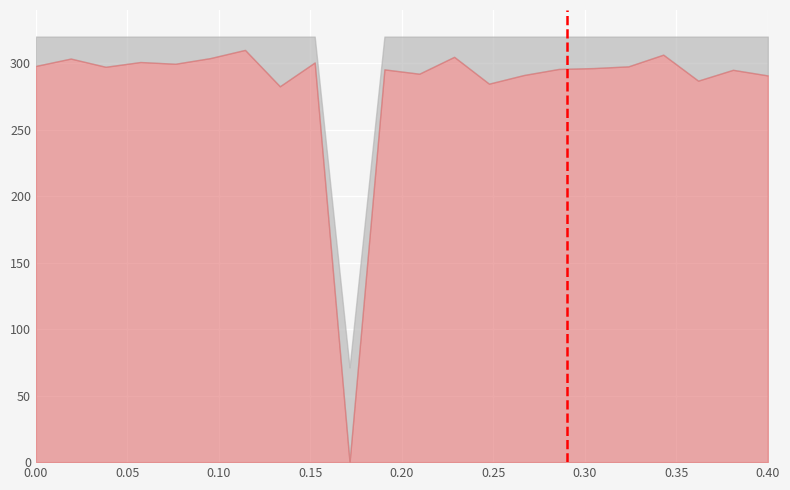

What is the total value across all series at 0.40?

320.0